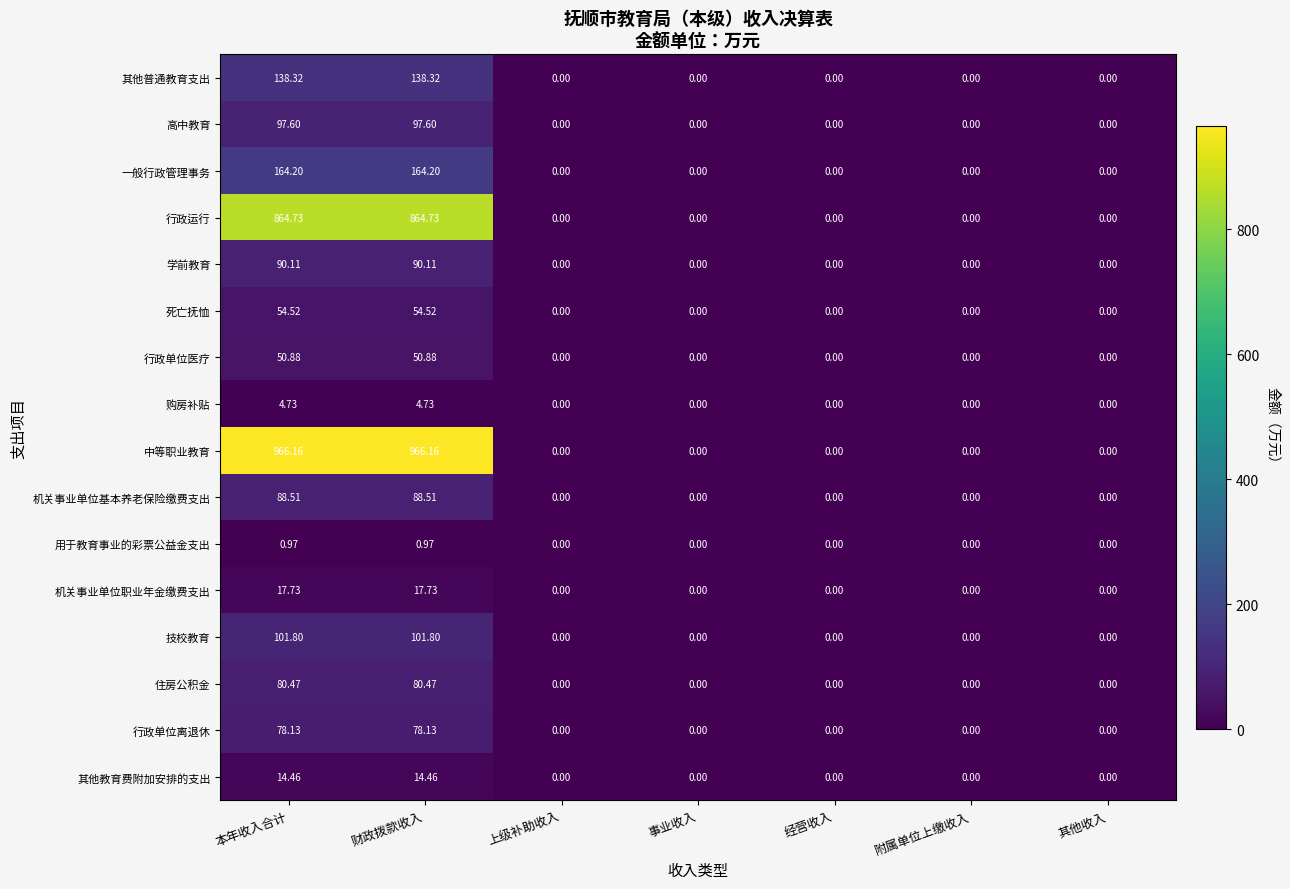

Rank the series by their maximum value, from highest to lowest.

中等职业教育, 行政运行, 一般行政管理事务, 其他普通教育支出, 技校教育, 高中教育, 学前教育, 机关事业单位基本养老保险缴费支出, 住房公积金, 行政单位离退休, 死亡抚恤, 行政单位医疗, 机关事业单位职业年金缴费支出, 其他教育费附加安排的支出, 购房补贴, 用于教育事业的彩票公益金支出